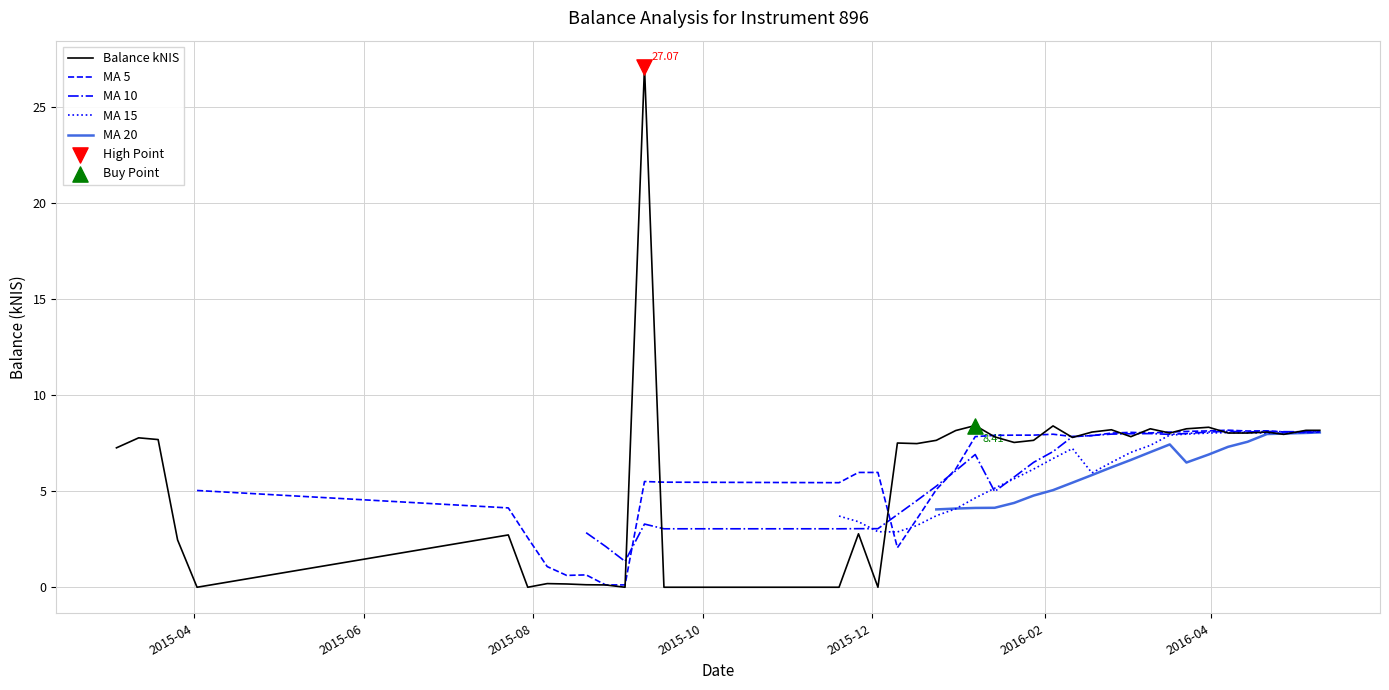

Which series contains the highest Y value?

Balance kNIS